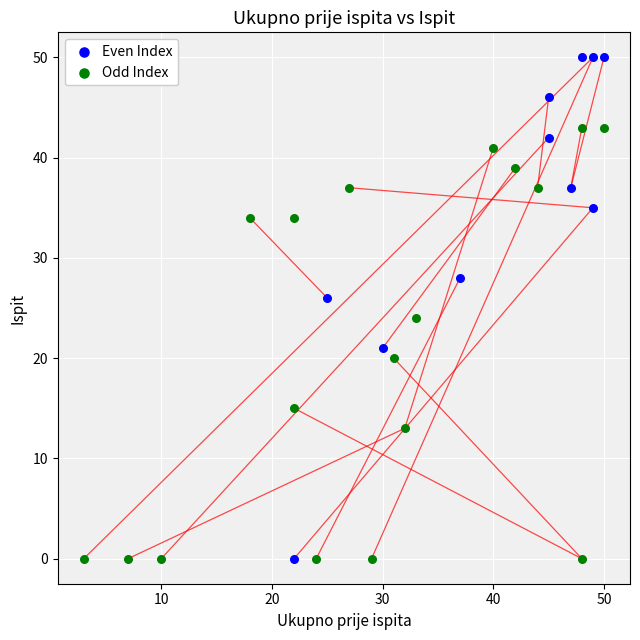

Which series reaches the maximum Y coordinate?

Even Index